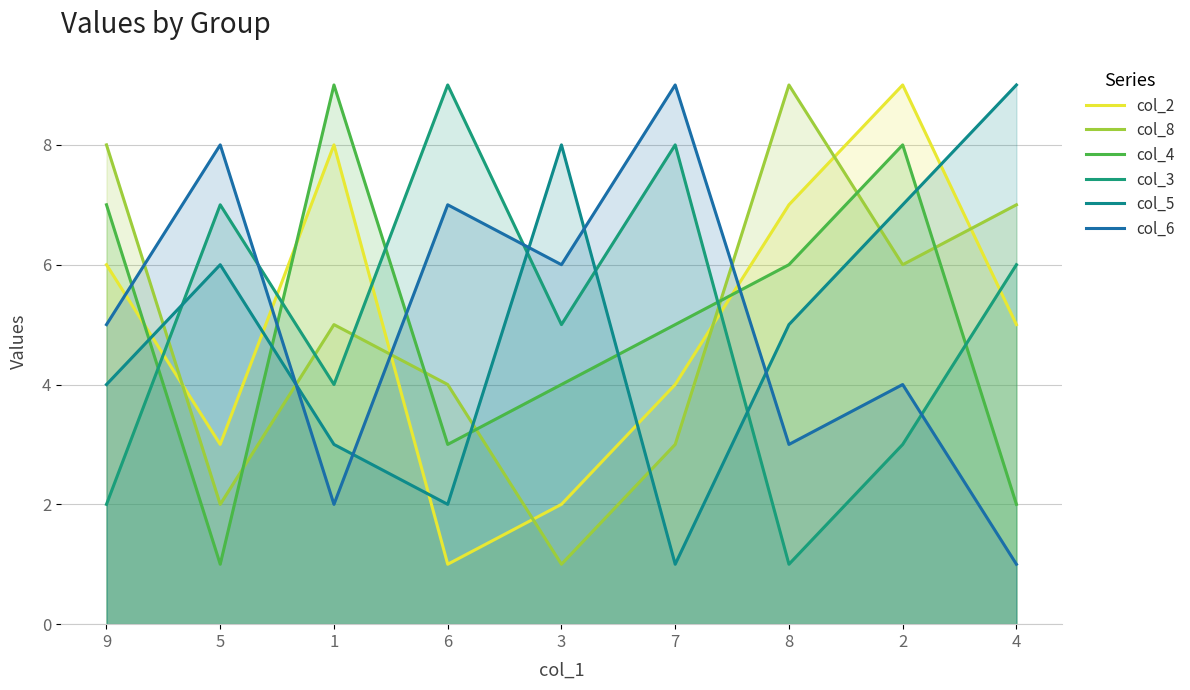

The col_2 series shows 4 at 9. True or false?

False